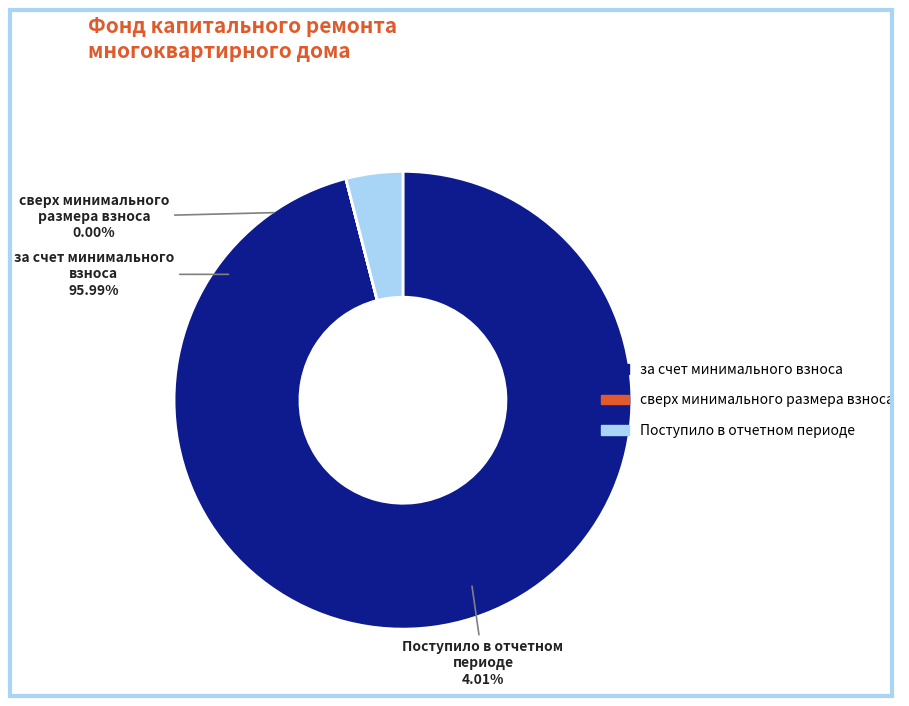

To the nearest percent, what portion does за счет минимального взноса represent?

96%